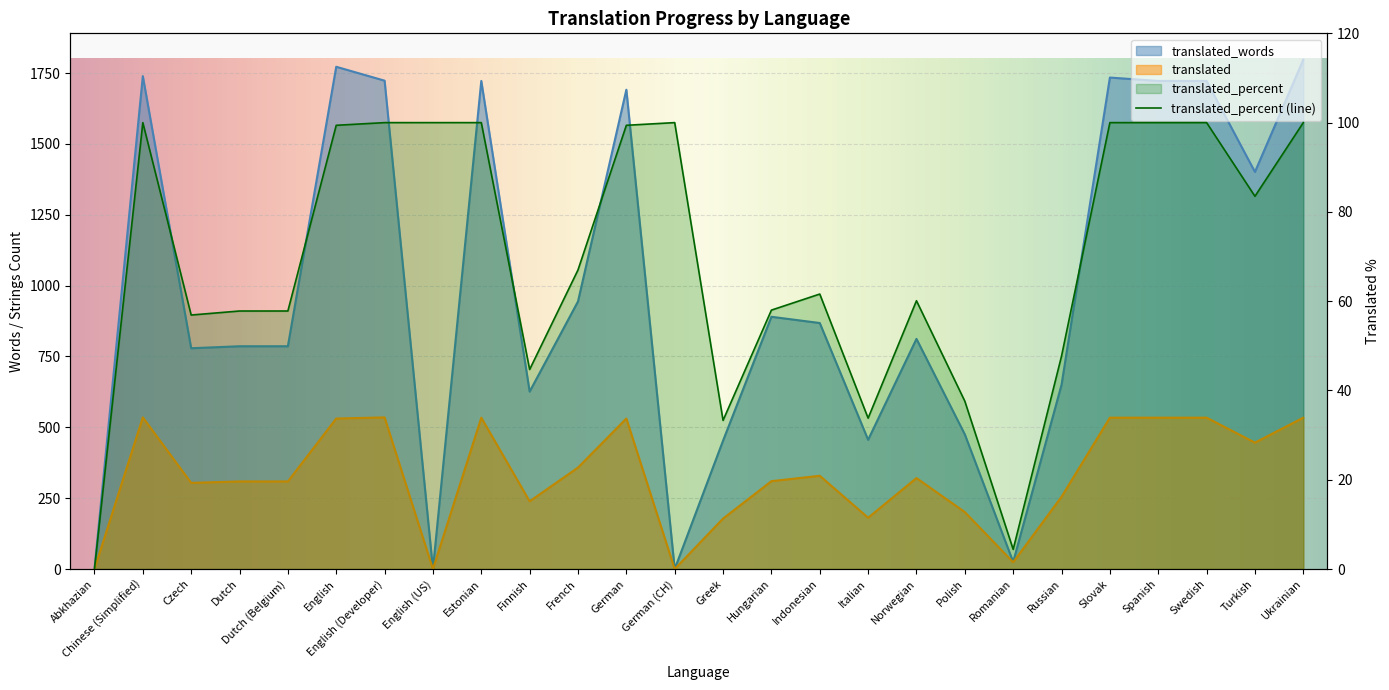

Rank the series by their maximum value, from highest to lowest.

translated_words, translated, translated_percent